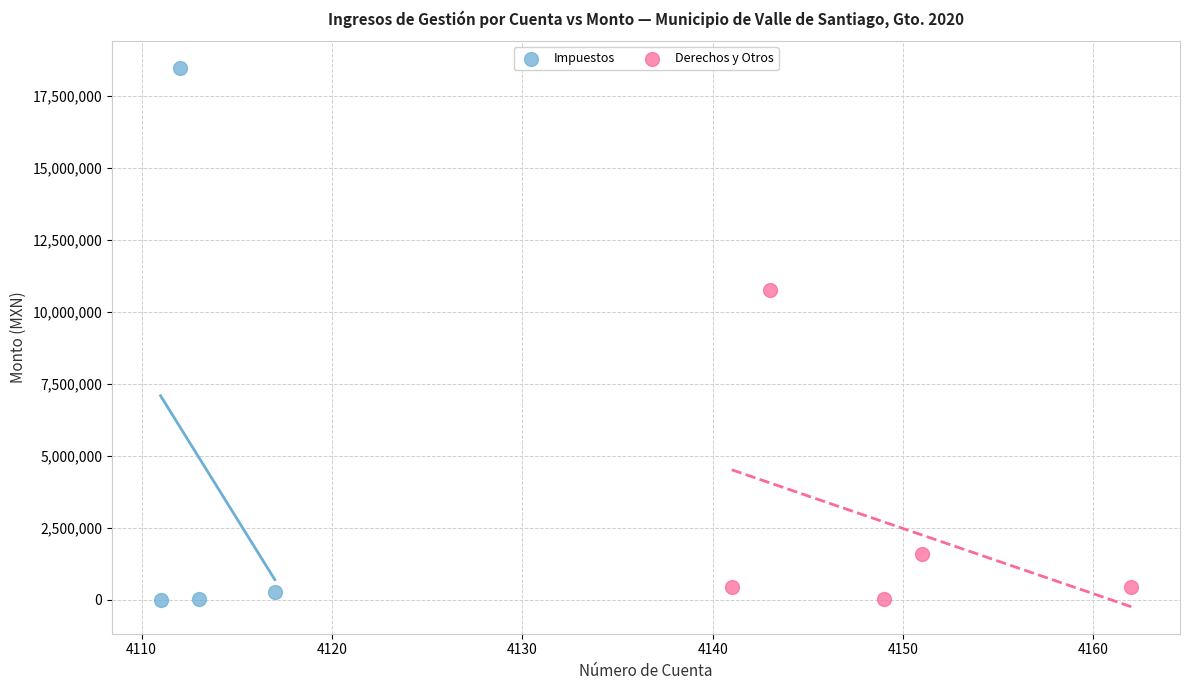

Which series has the largest Y range (max minus min)?

Impuestos